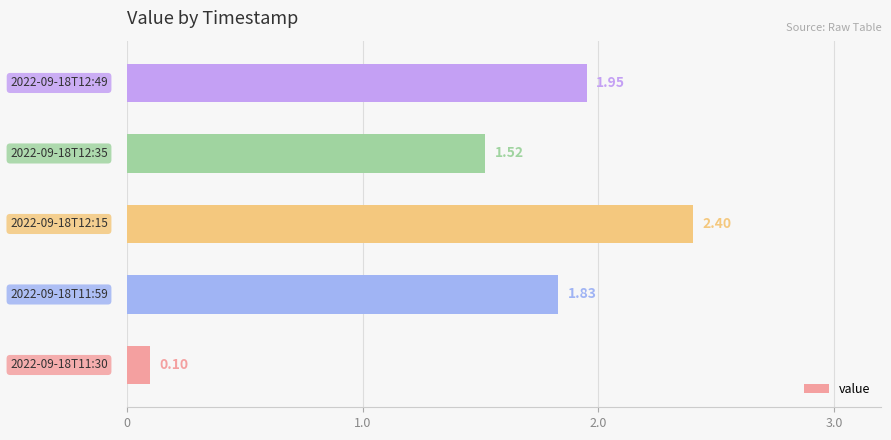

What is the difference between the second highest and second lowest values?

0.4